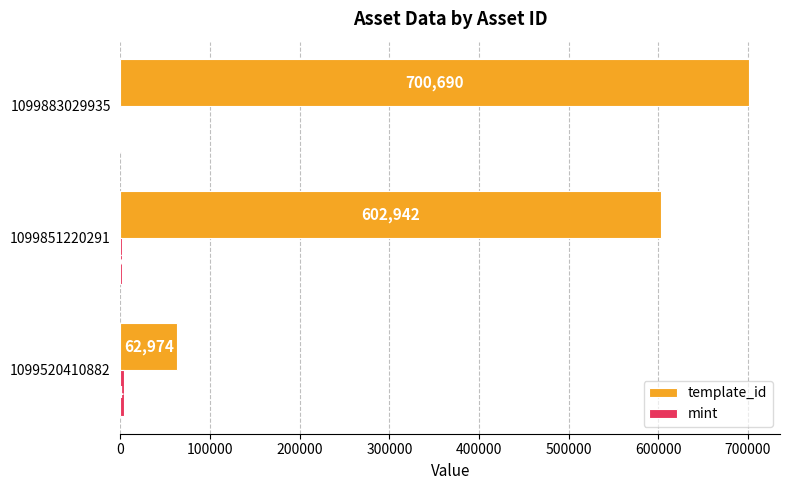

At which category is the sum across all series the highest?

1099883029935